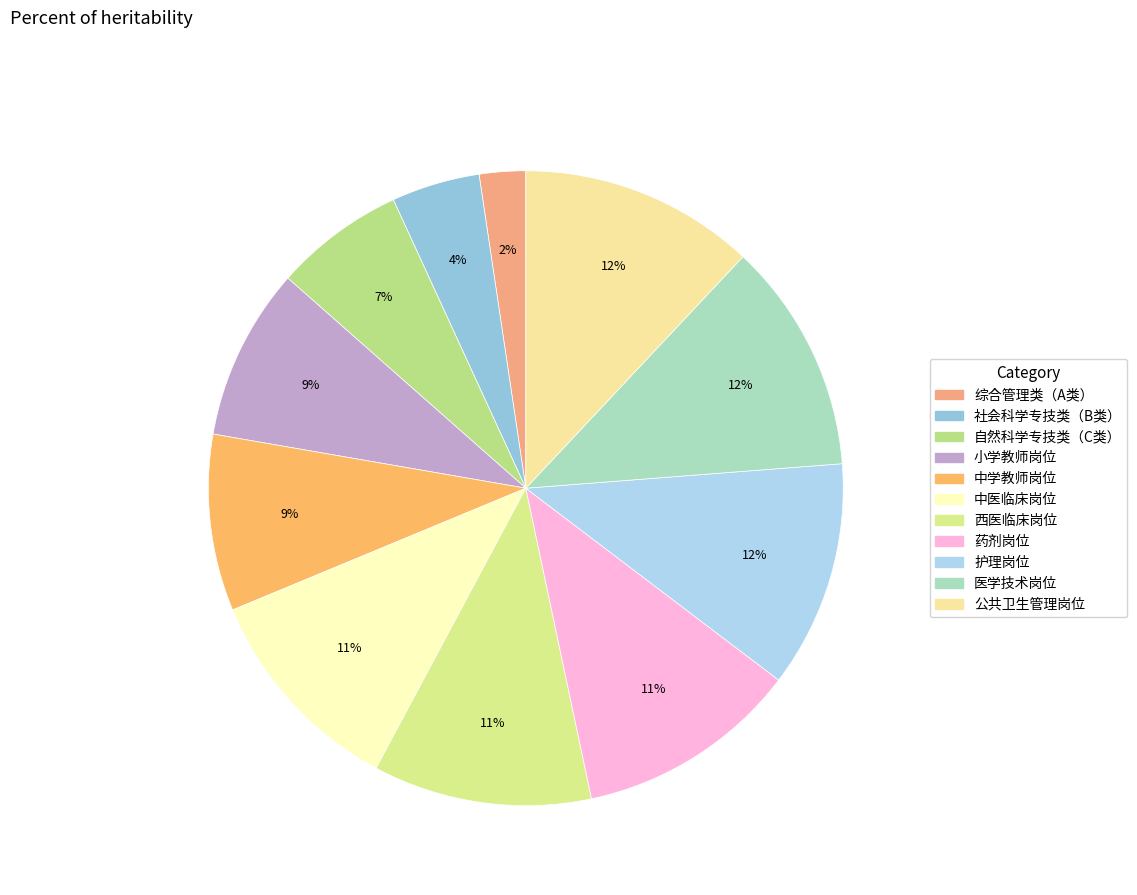

To the nearest percent, what is the difference between the 公共卫生管理岗位 and 自然科学专技类（C类） slice percentages?

5%